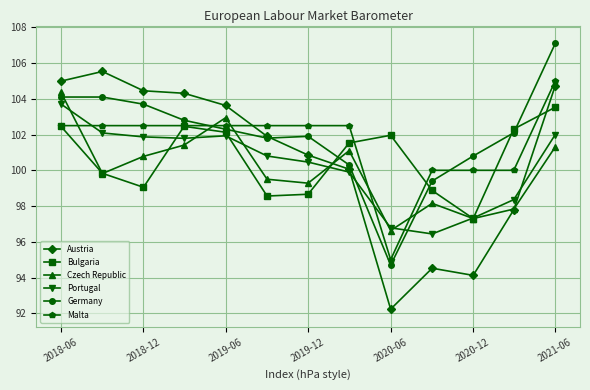

Which series has the largest range (max minus min)?

Austria